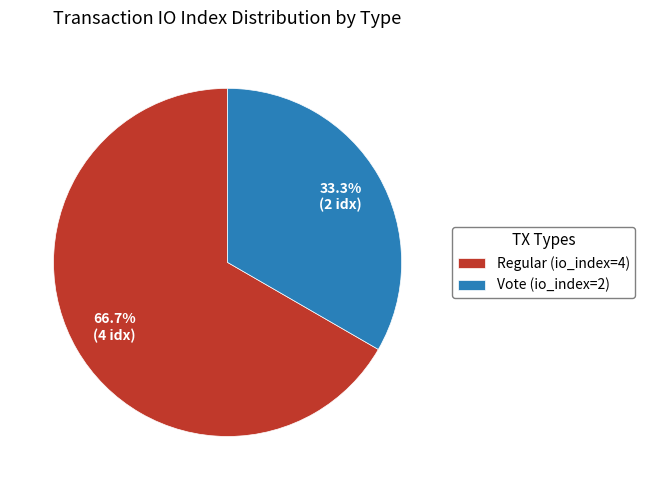

How many segments does this pie chart have?

2